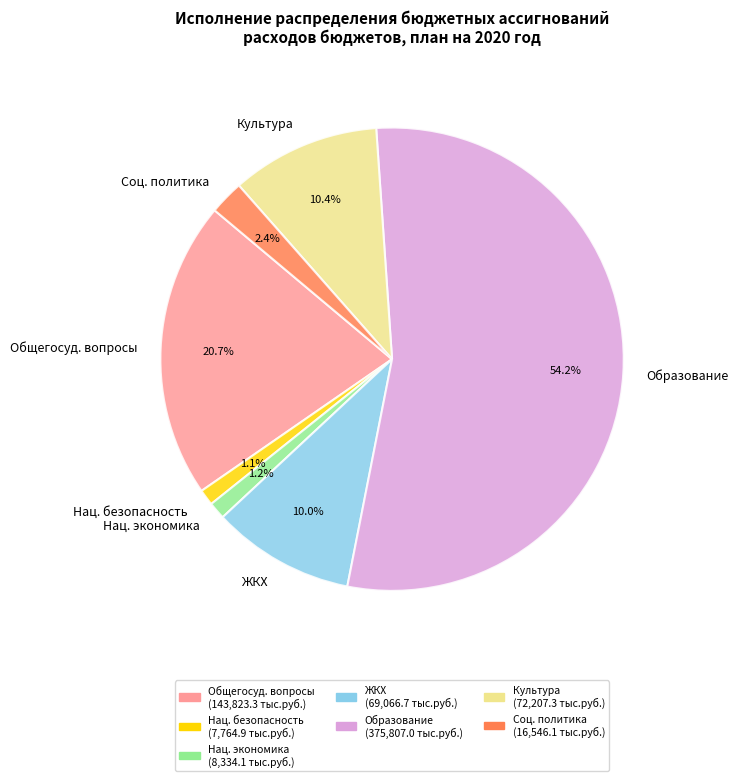

Between Общегосуд. вопросы and Культура, which is larger?

Общегосуд. вопросы